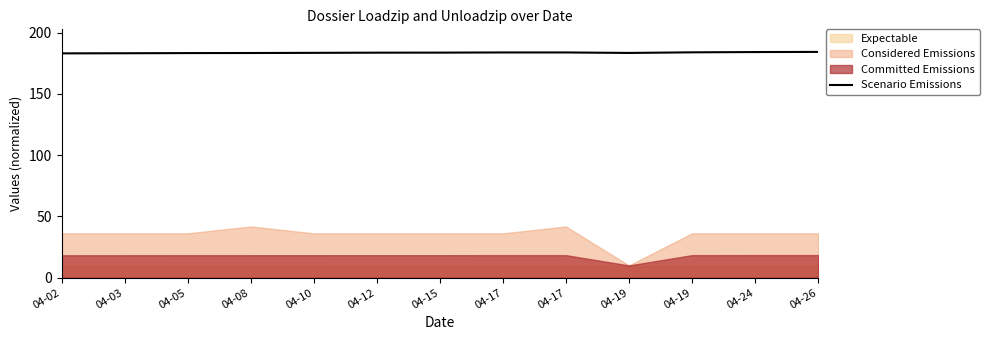

How many interior local peaks (higher than both neighbors) does the data have?

1